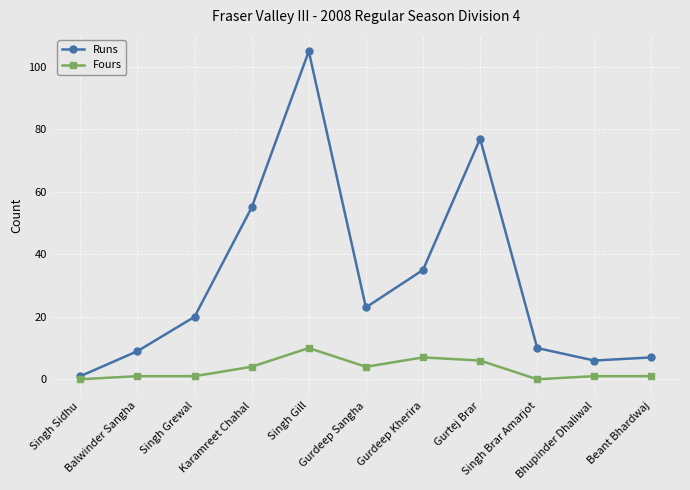

Between Gurtej Brar and Singh Brar Amarjot, which series saw the biggest shift?

Runs